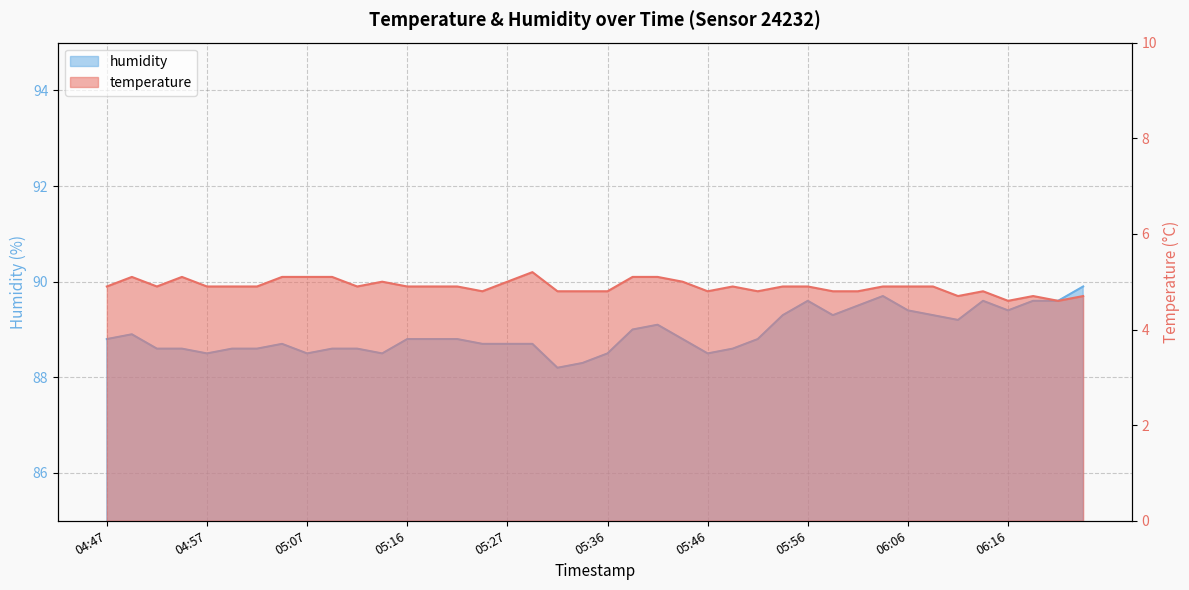

True or false: temperature and humidity cross at least once.

False